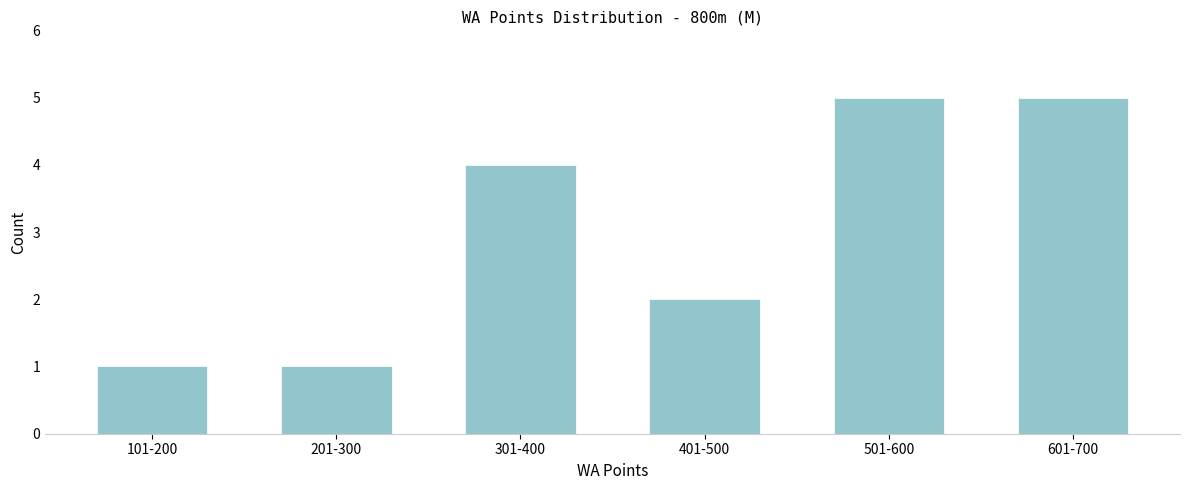

Reading left to right, transcribe all the data shown in this chart.

1	1	4	2	5	5